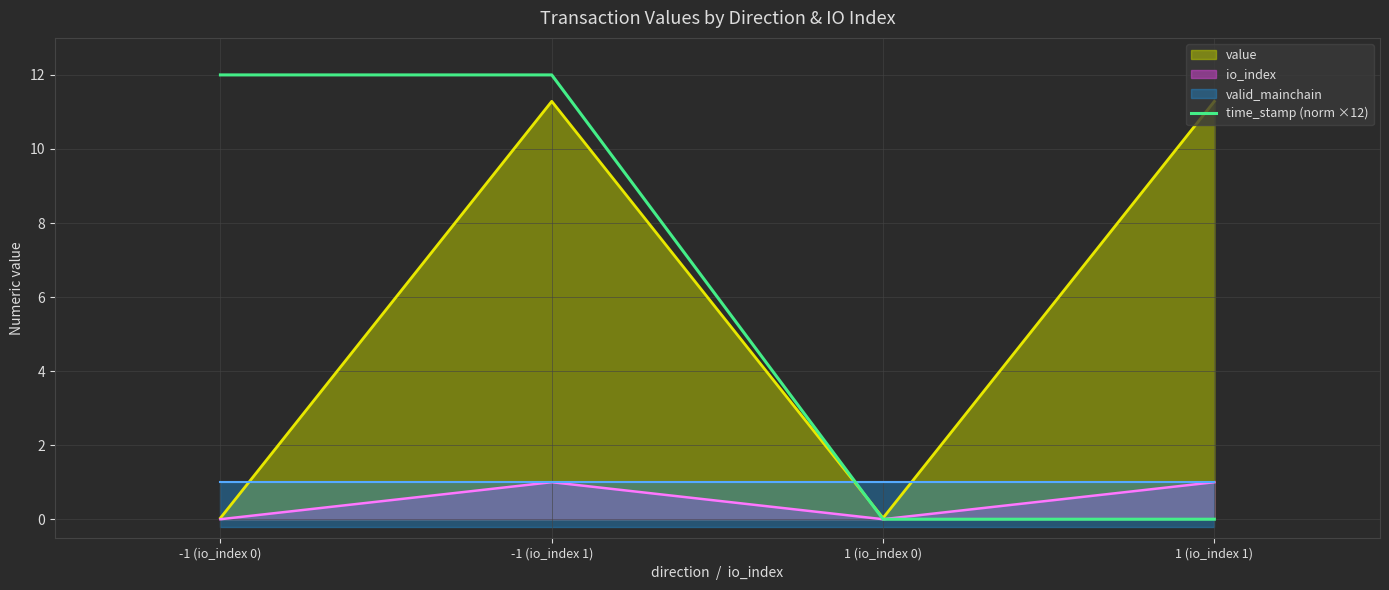

How many values are below 11?

2